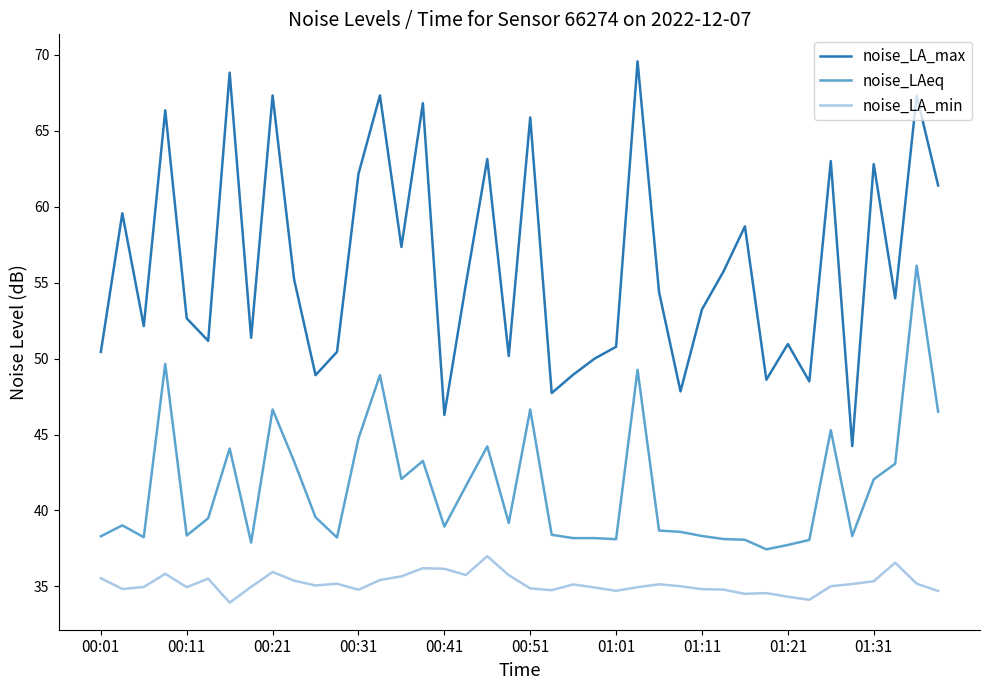

True or false: noise_LA_min and noise_LAeq intersect in this chart.

False